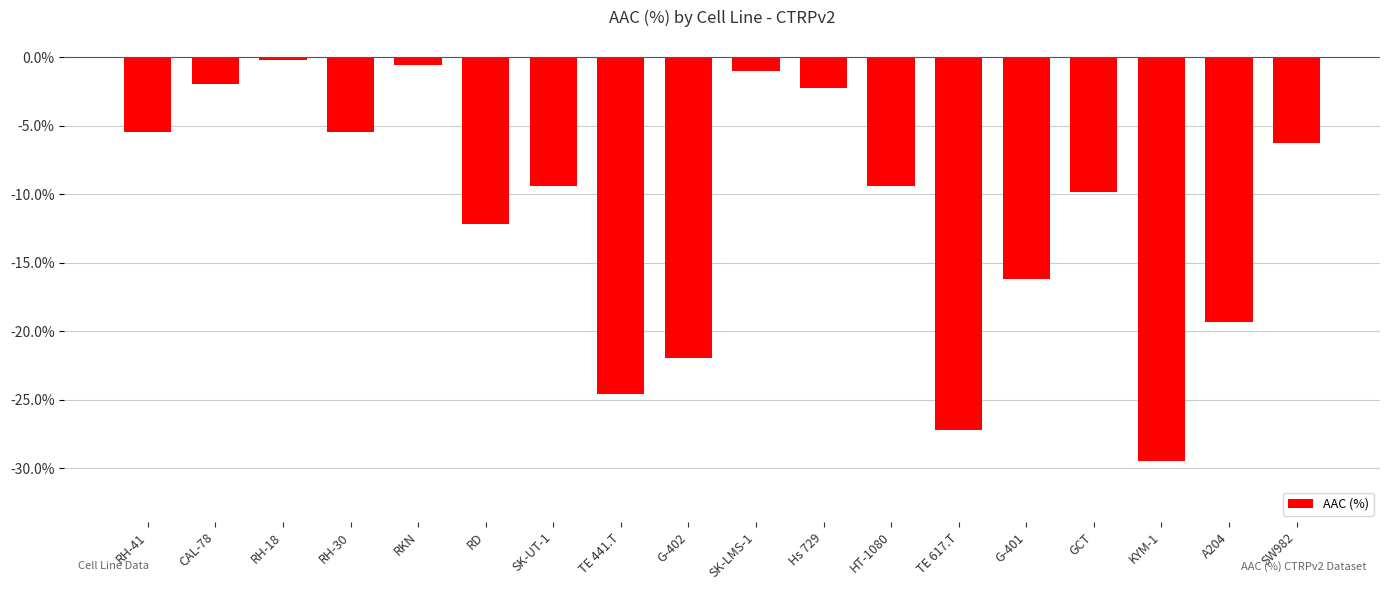

At which category does the chart reach its minimum across all series?

KYM-1